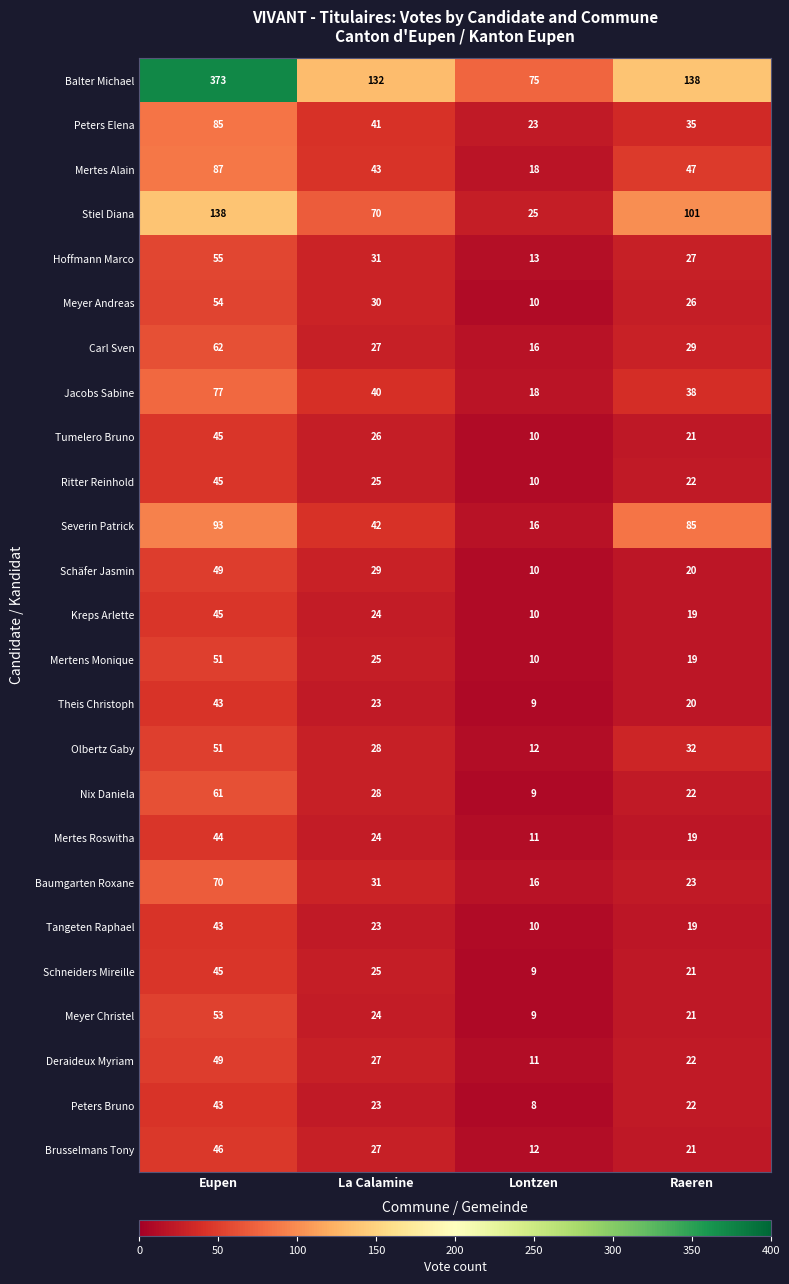

List the labels in order of Olbertz Gaby value, smallest first.

Lontzen, La Calamine, Raeren, Eupen